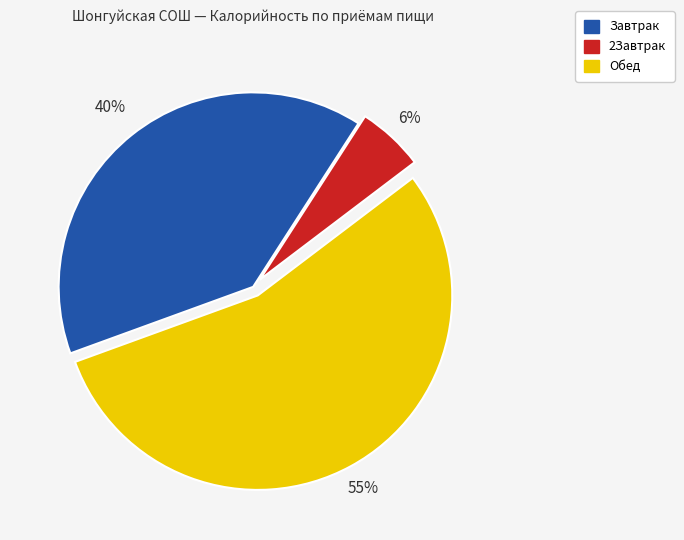

Count the number of slices in the pie.

3